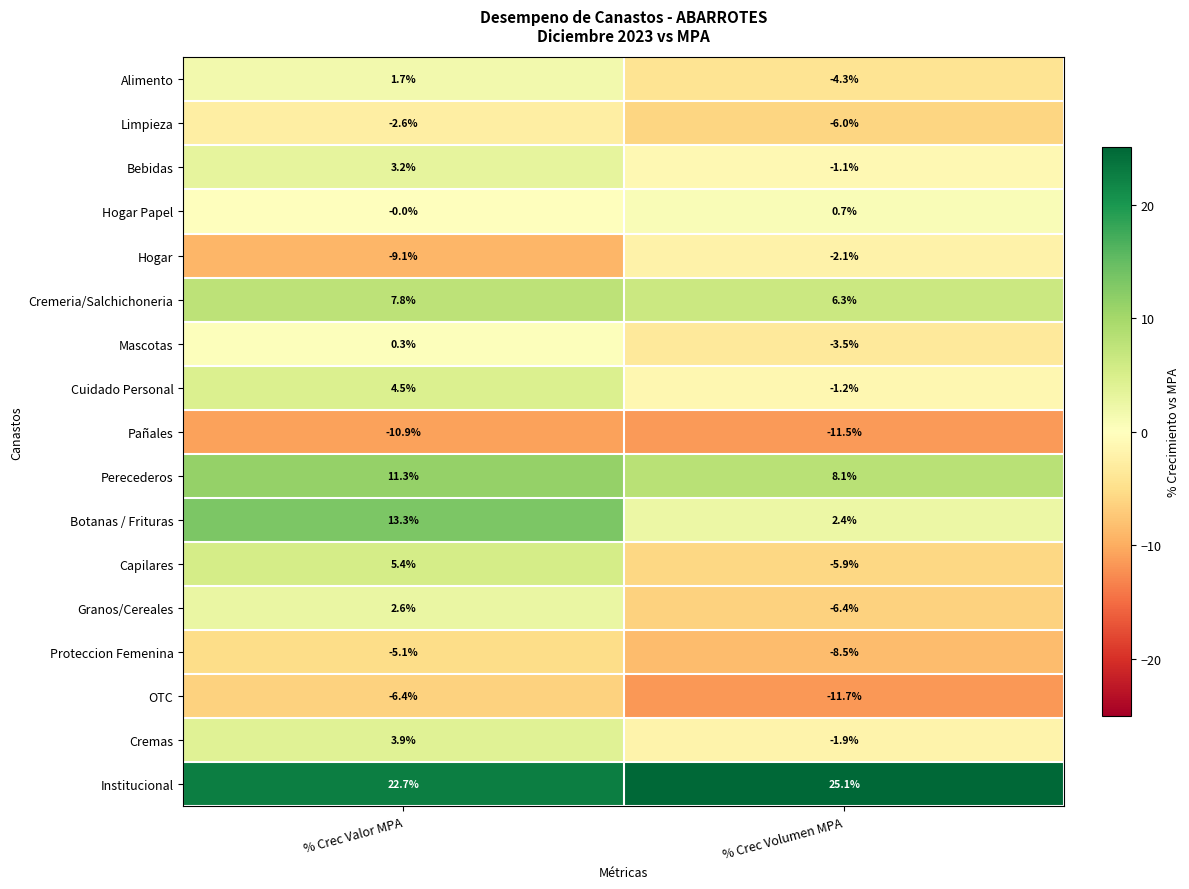

Between % Crec Valor MPA and % Crec Volumen MPA, which series saw the biggest shift?

Capilares